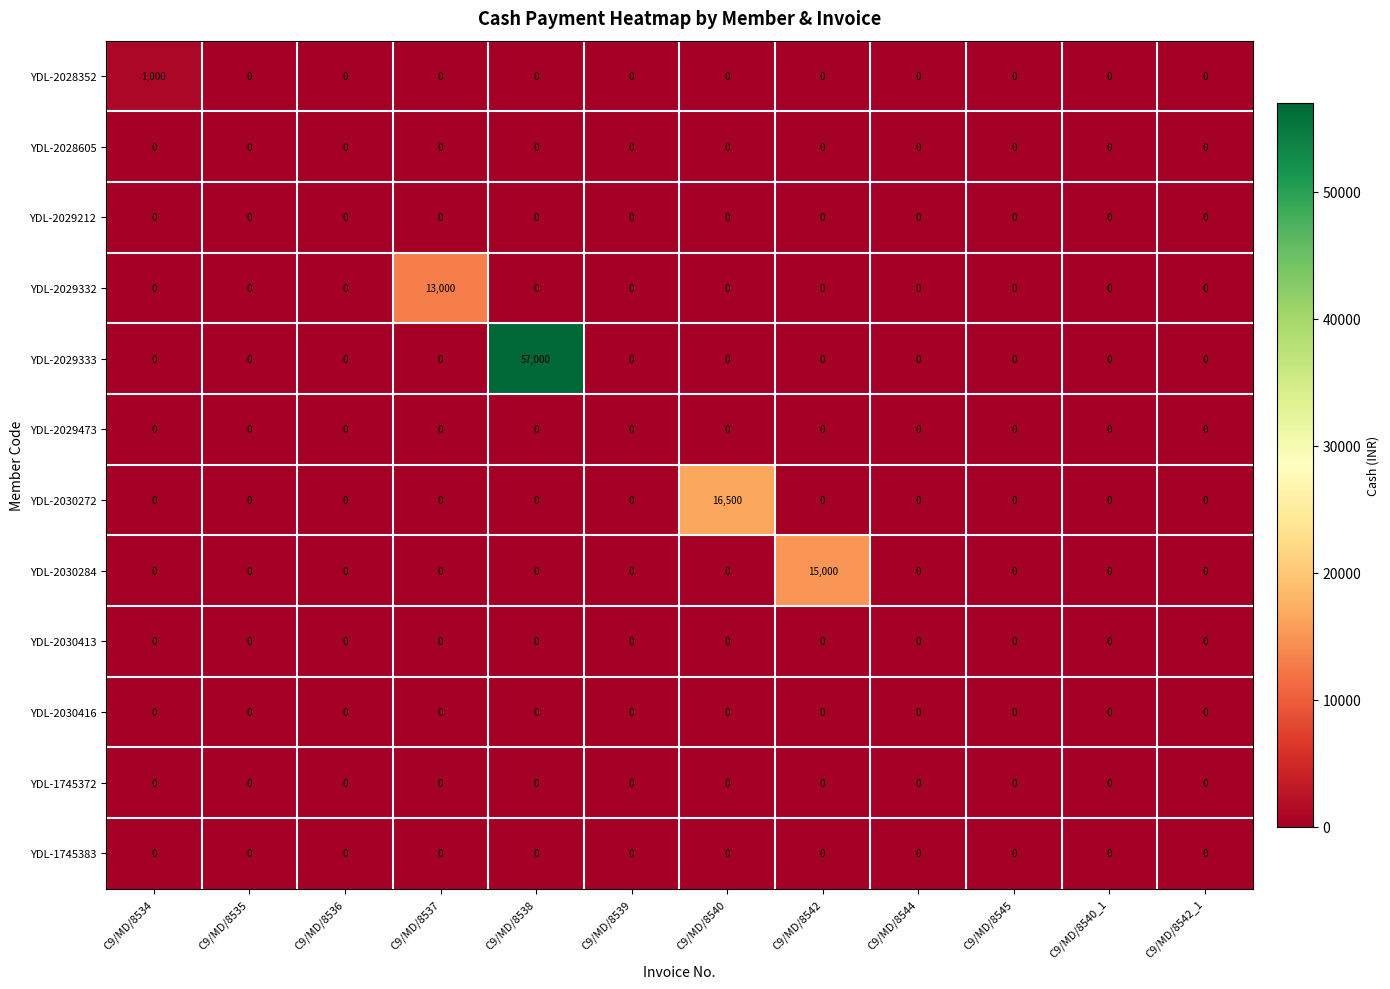

What is the total value across all series at C9/MD/8537?

13000